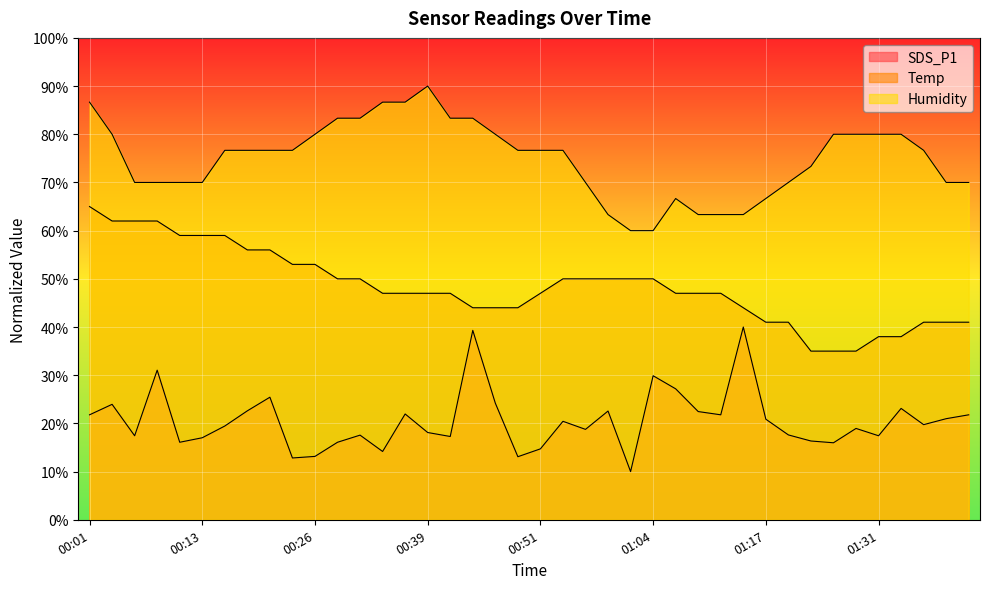

What is the maximum value shown in the chart?

90.0